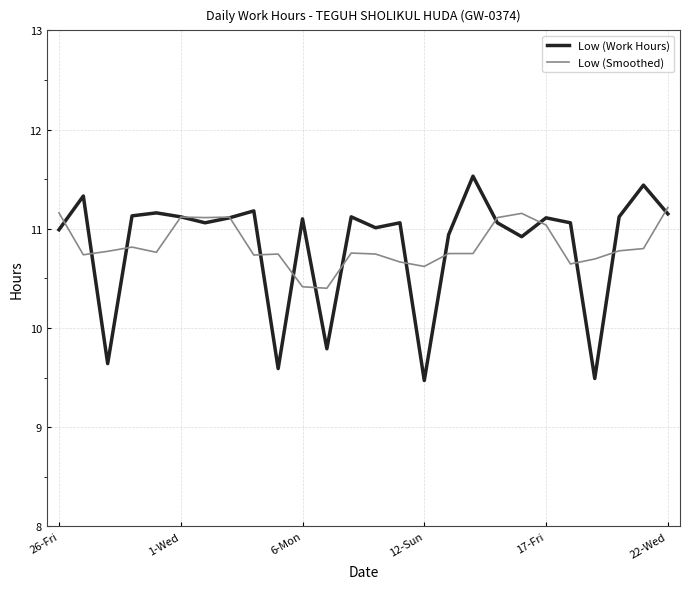

Which series has the widest spread of values?

Low (Work Hours)